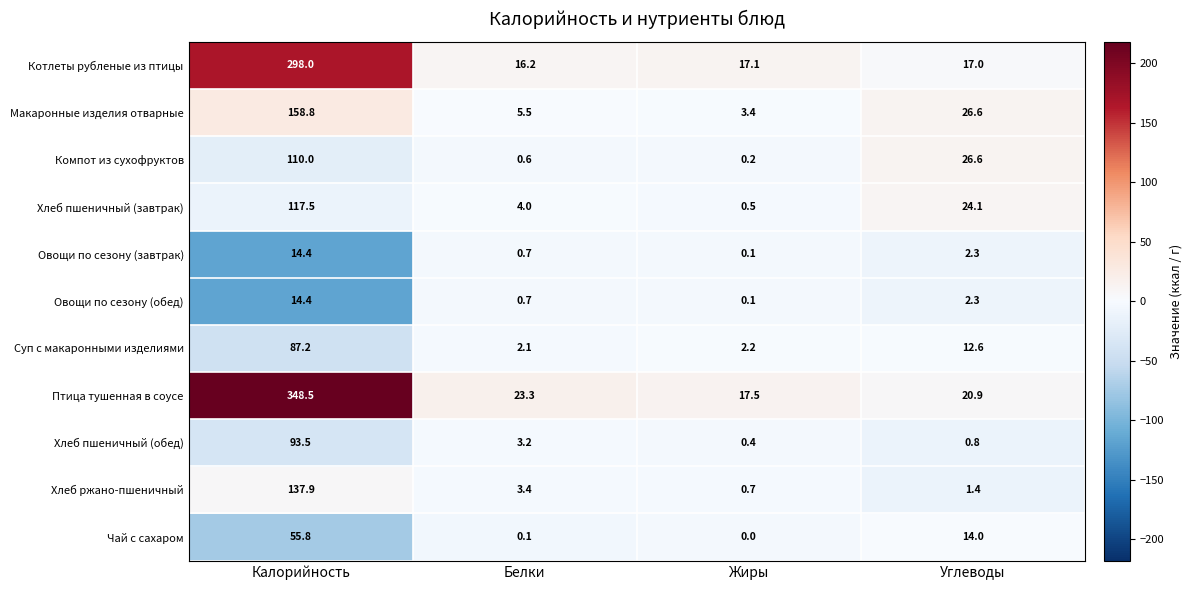

What is the maximum value shown in the chart?

348.5